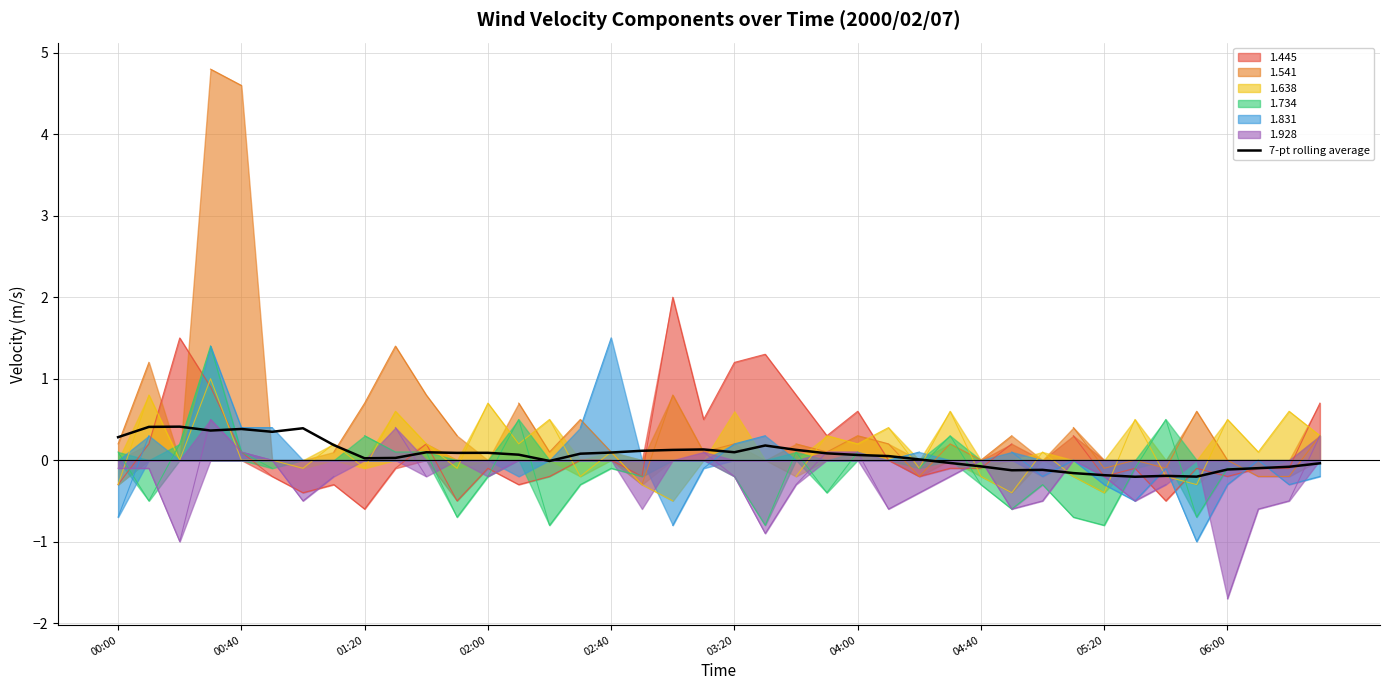

True or false: the data has more than 1 interior local peaks.

True